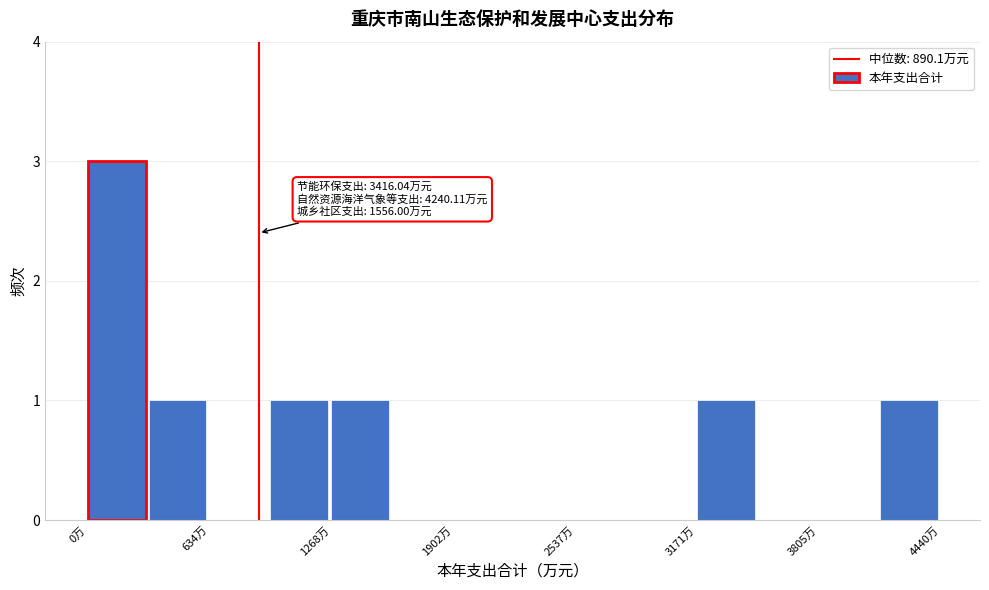

Around what value on the x-axis is the tallest bar? Give the approximate position of its centre, as read against the axis.

200